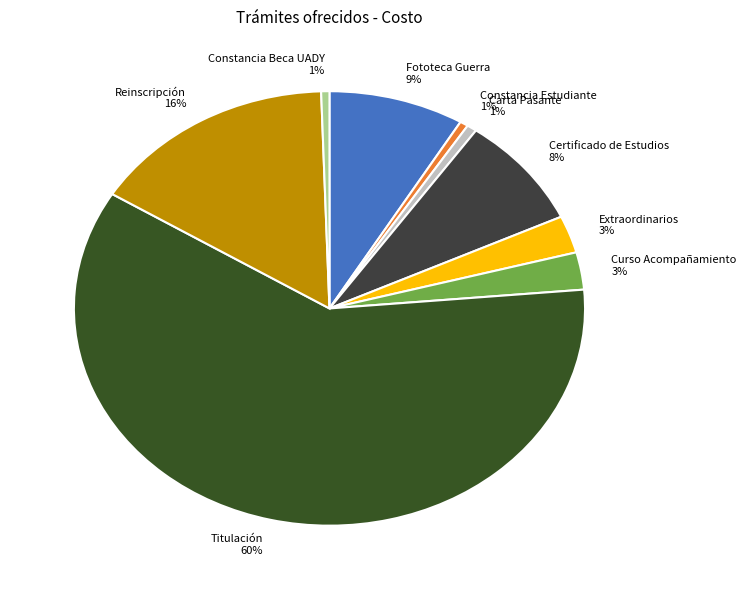

Is it true that Carta Pasante is 1% of the pie?

True